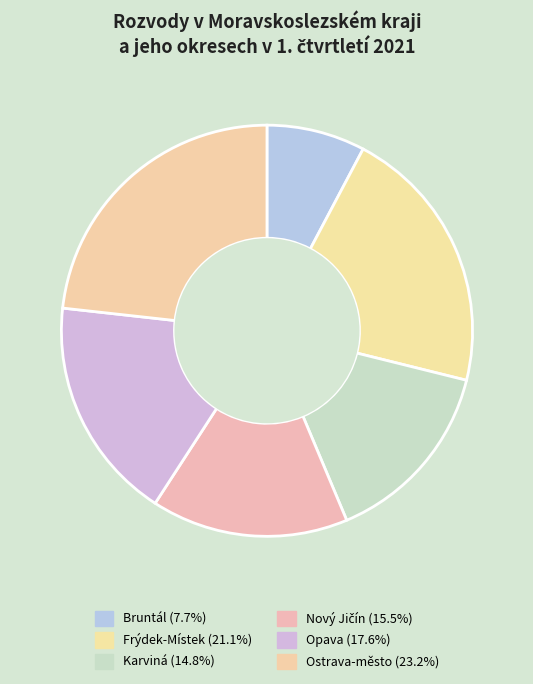

How many slices are in this pie chart?

6